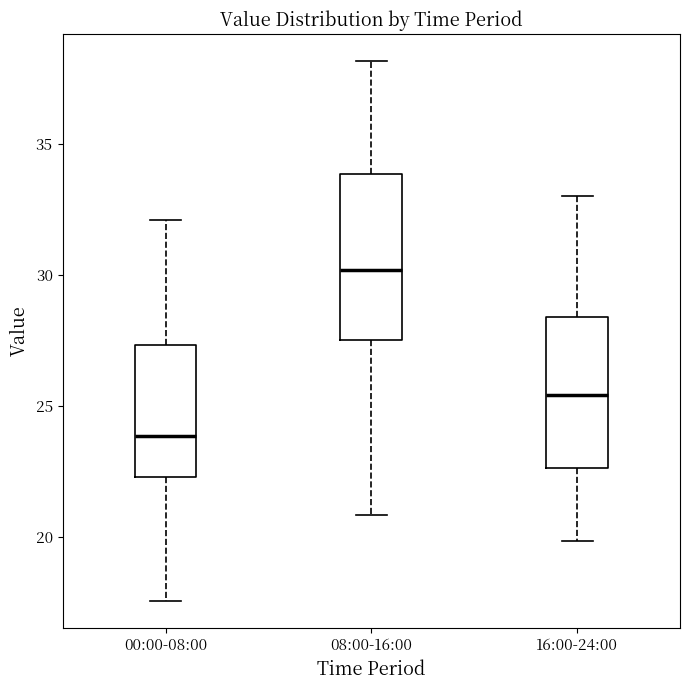

Which box's median line is the lowest?

00:00-08:00